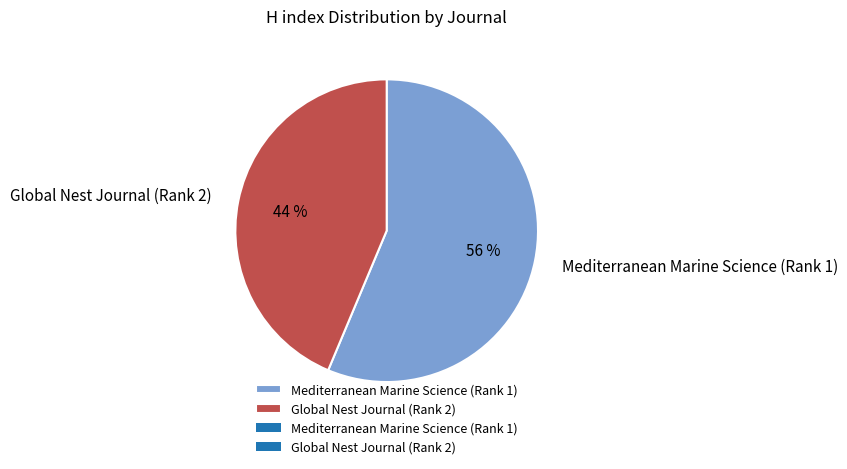

What is the largest slice in the pie chart?

Mediterranean Marine Science (Rank 1)